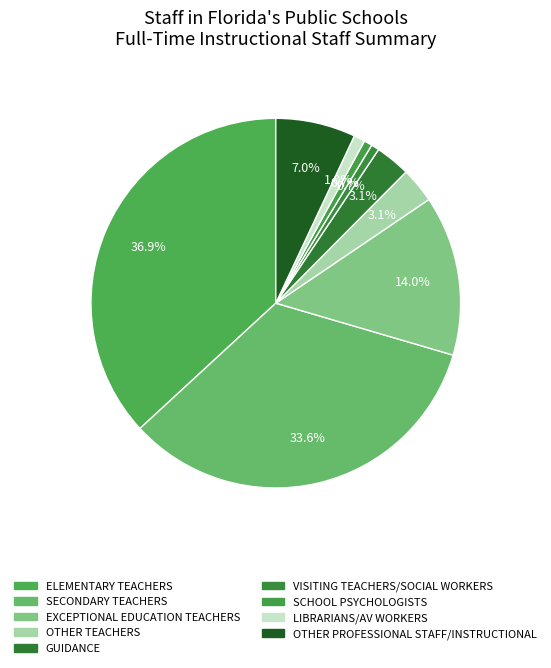

How many slices are in this pie chart?

9